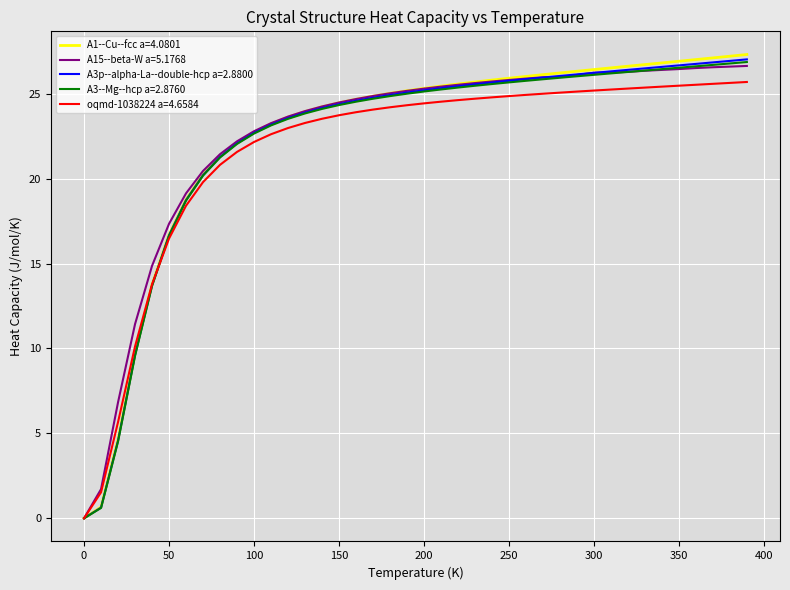

True or false: A3p--alpha-La--double-hcp a=2.8800 and A15--beta-W a=5.1768 cross at least once.

True